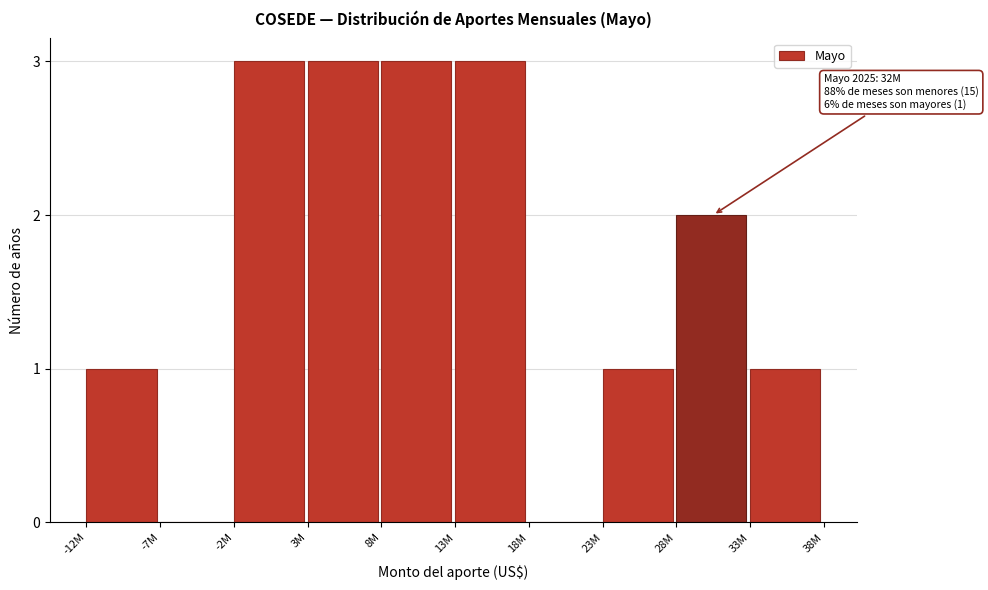

Reading right to left, list all the values displayed in this chart.

33M=1	28M=2	23M=1	18M=0	13M=3	8M=3	3M=3	-2M=3	-7M=0	-12M=1